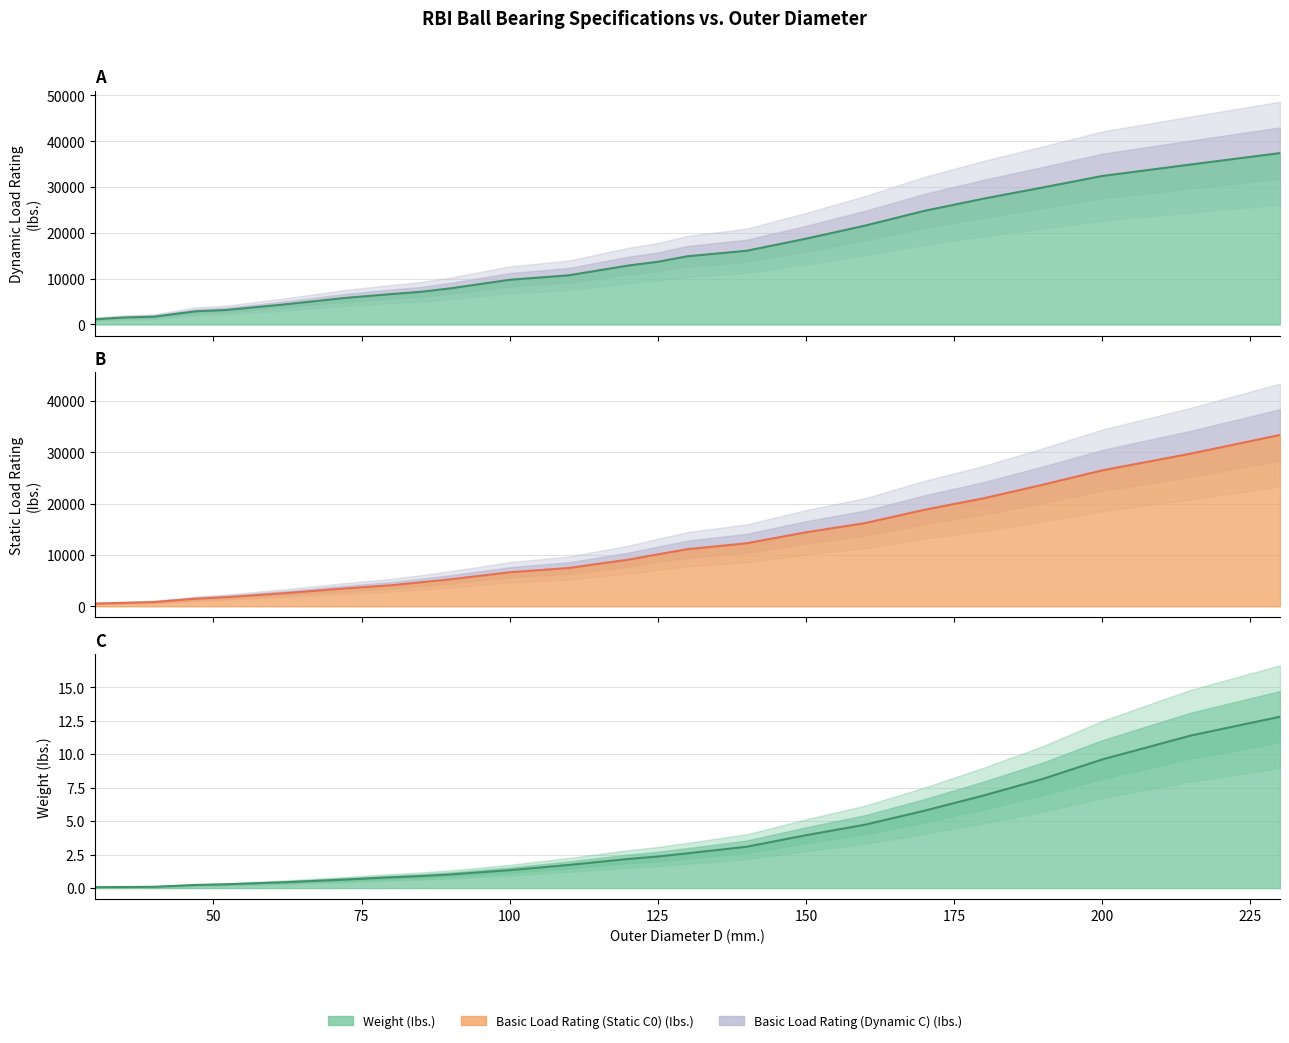

Rank the series by their average value, from highest to lowest.

Basic Load Rating (Dynamic C) (Ibs.), Basic Load Rating (Static C0) (Ibs.), Weight (Ibs.)